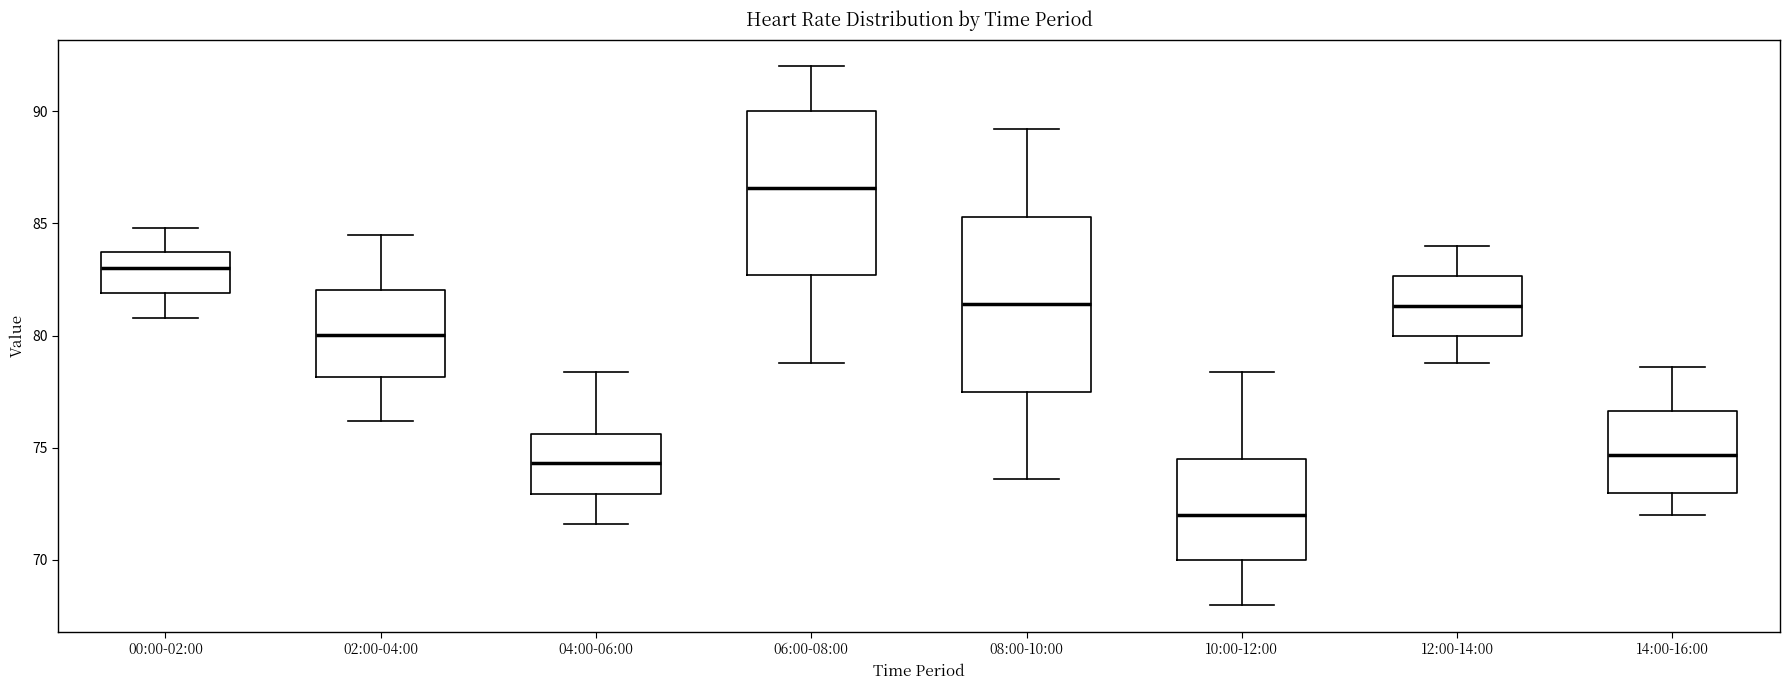

Reading left to right, read every box against the y-axis: the position of its median line, the range the box covers, and the ends of its whiskers. The values are not printed on the chart, so give them approximately, as read against the axis.

00:00-02:00: median 83.0, box 82.0 to 84.0, whiskers 81.0 to 85.0
02:00-04:00: median 80.0, box 78.0 to 82.0, whiskers 76.0 to 84.5
04:00-06:00: median 74.5, box 73.0 to 75.5, whiskers 71.5 to 78.5
06:00-08:00: median 86.5, box 82.5 to 90.0, whiskers 79.0 to 92.0
08:00-10:00: median 81.5, box 77.5 to 85.5, whiskers 73.5 to 89.0
10:00-12:00: median 72.0, box 70.0 to 74.5, whiskers 68.0 to 78.5
12:00-14:00: median 81.5, box 80.0 to 82.5, whiskers 79.0 to 84.0
14:00-16:00: median 74.5, box 73.0 to 76.5, whiskers 72.0 to 78.5